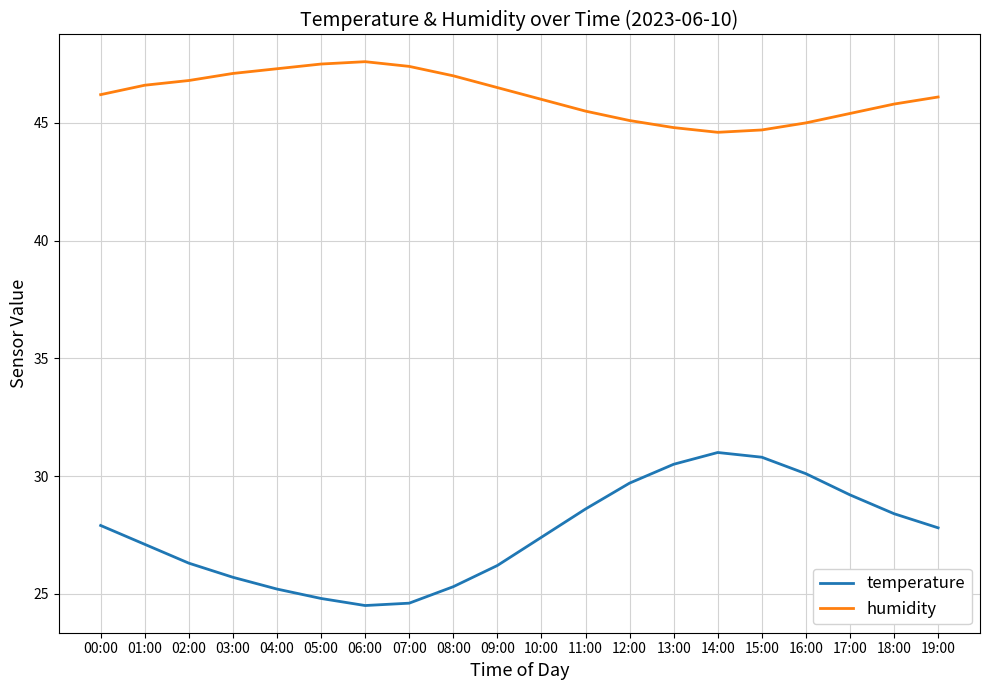

What is the spread (max minus min) of values at 04:00?

22.1